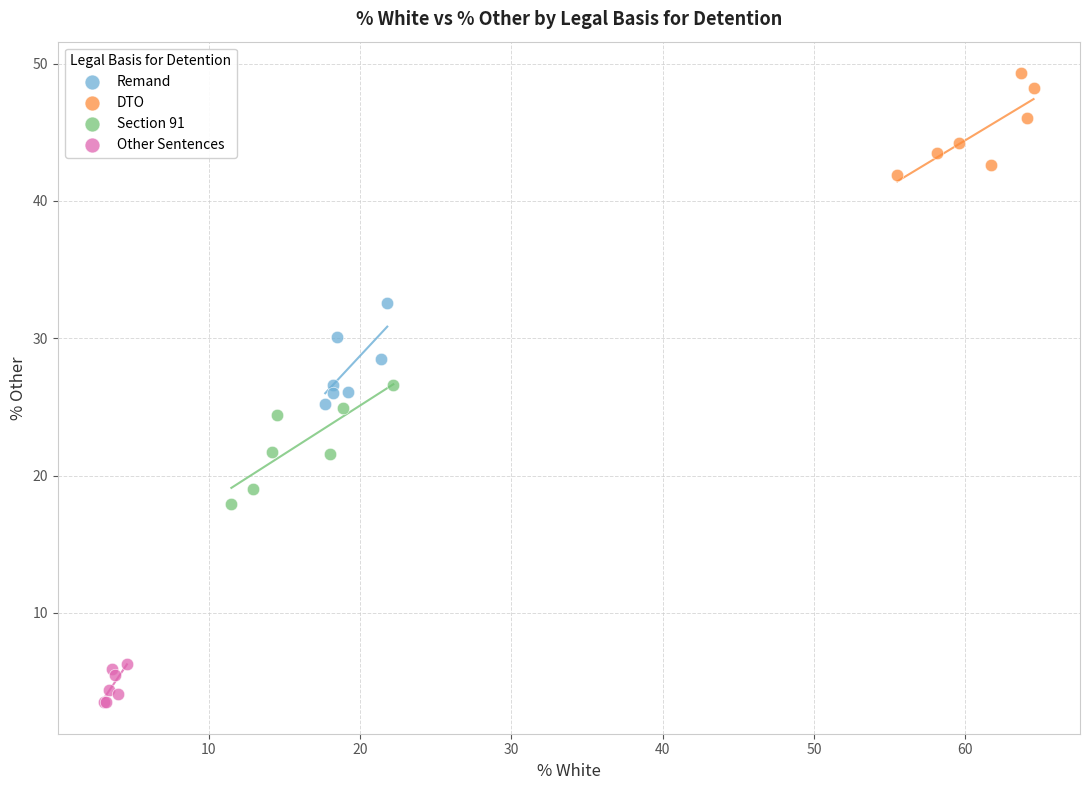

Which series contains the highest Y value?

DTO